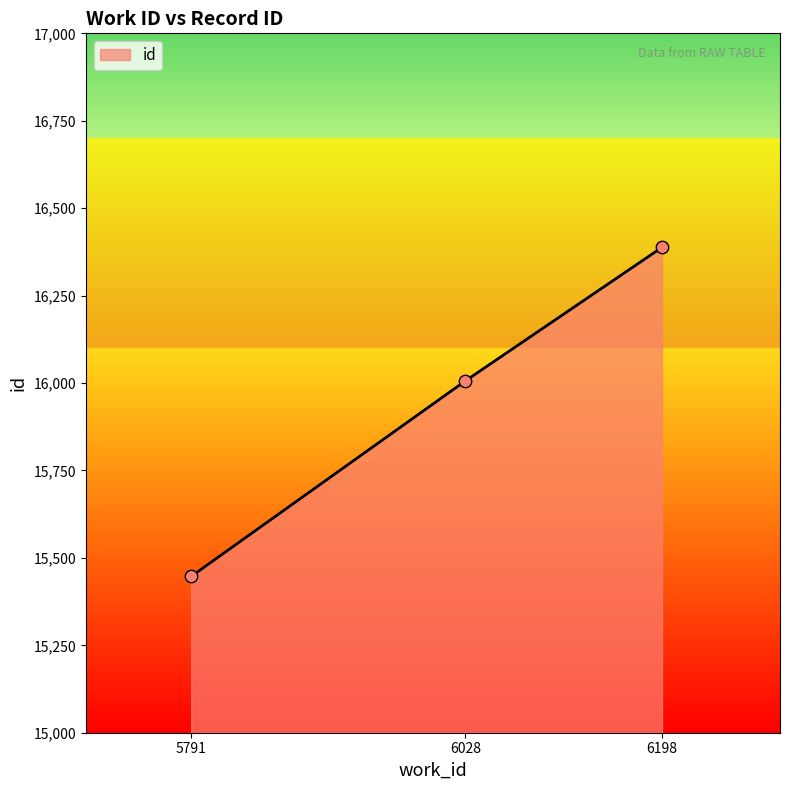

Approximately how many times larger is the value at 6198 compared to 5791?

1.1